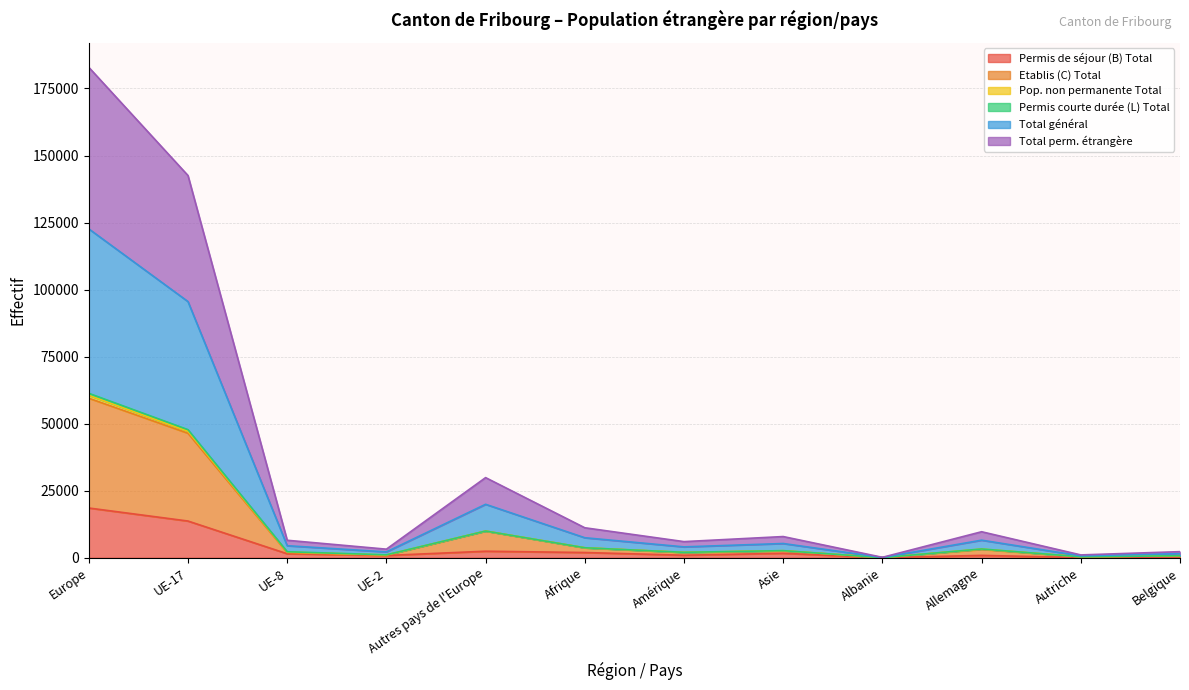

The Permis courte durée (L) Total series shows 2729 at Amérique. True or false?

False